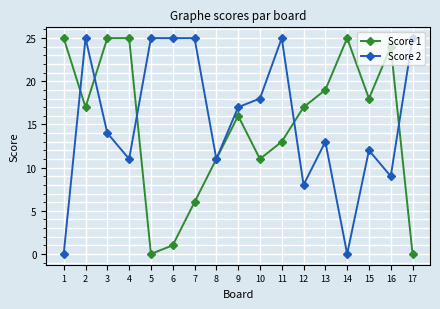

True or false: Score 1 has more than 2 interior local peaks.

True